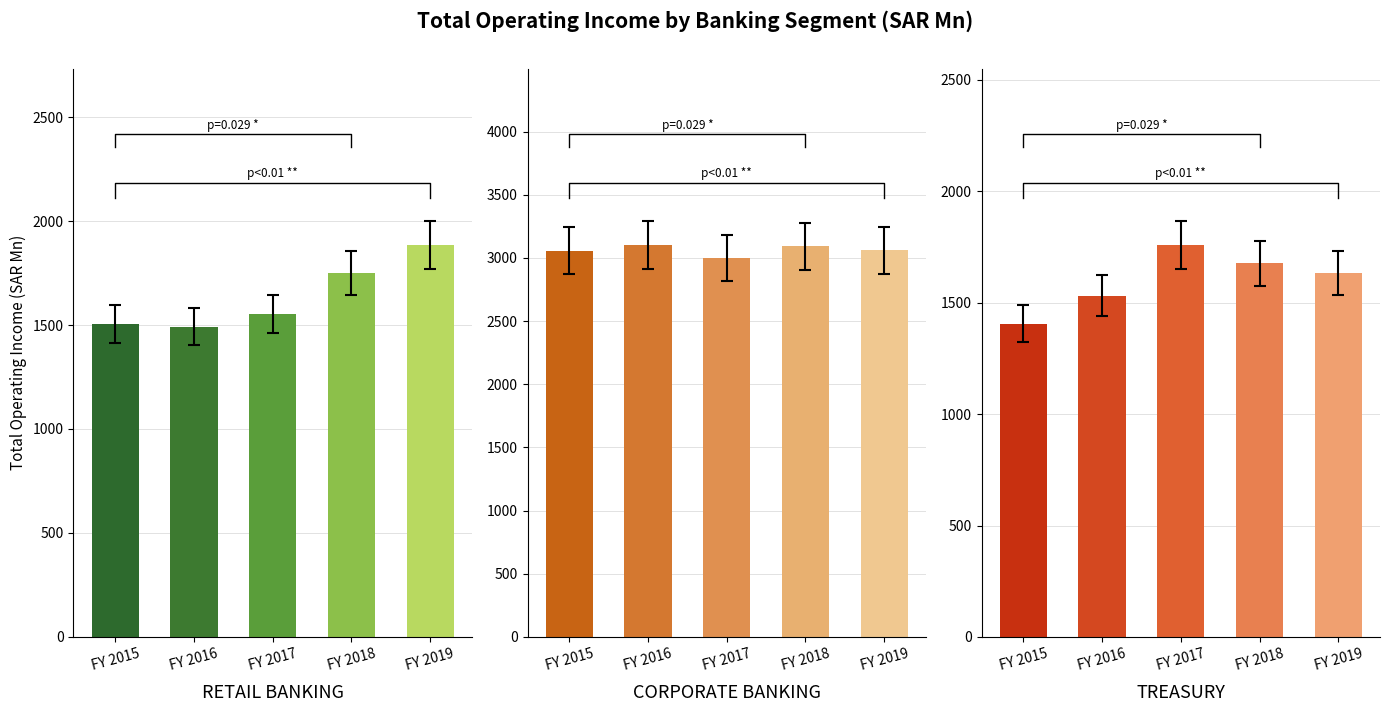

Read the CORPORATE BANKING value at FY 2018.

3092.6